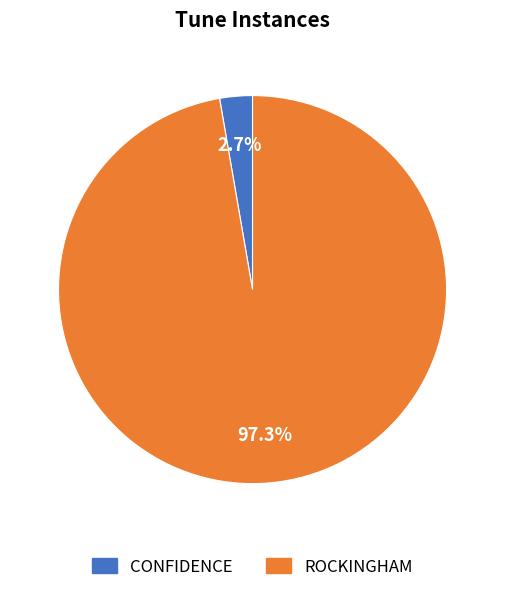

Do CONFIDENCE and ROCKINGHAM together represent more than half of the pie?

Yes